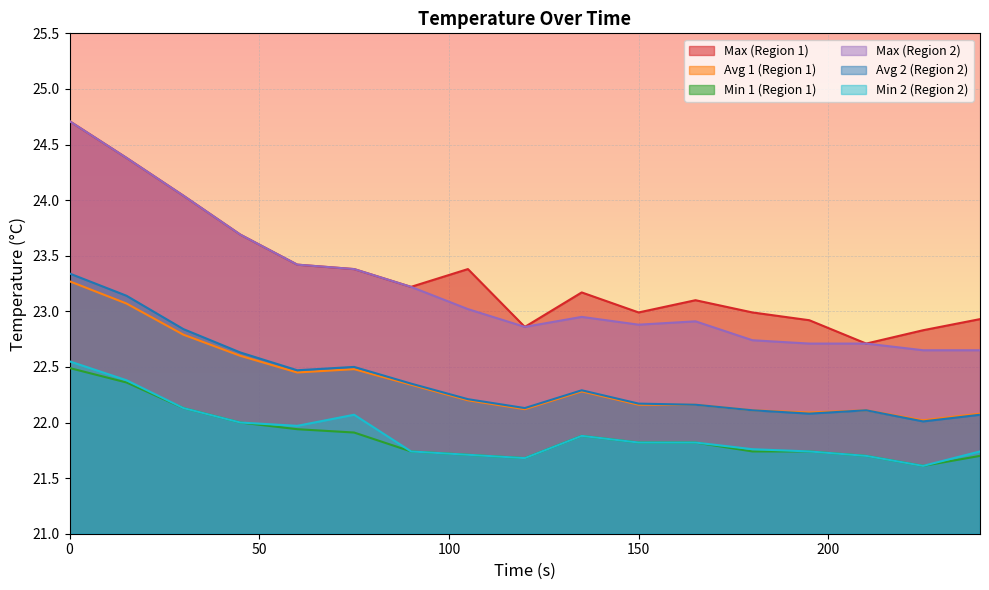

At which category does Max (Region 2) reach its first local peak?

135